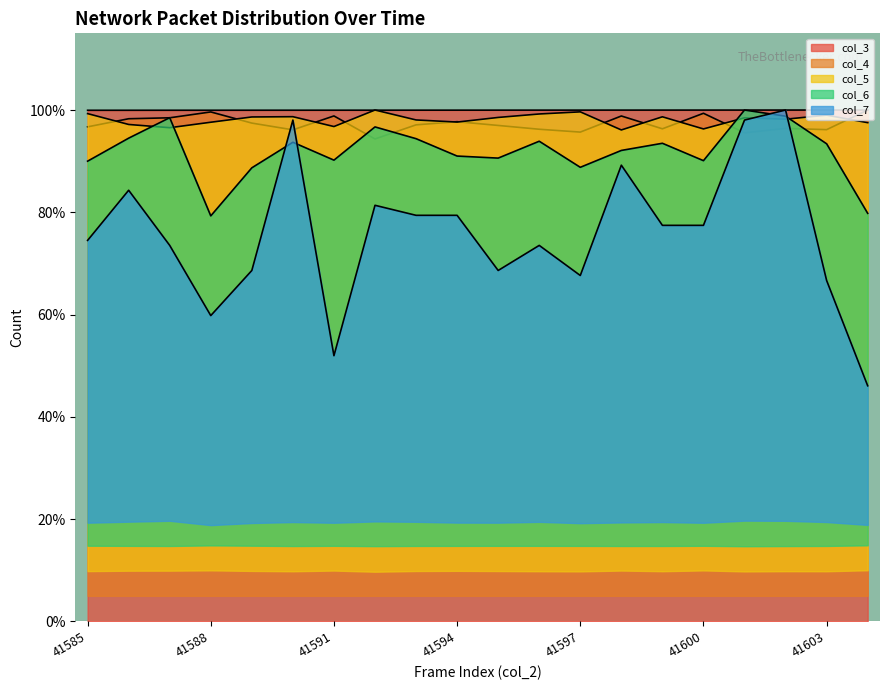

At which label does col_6 reach its peak?

41601